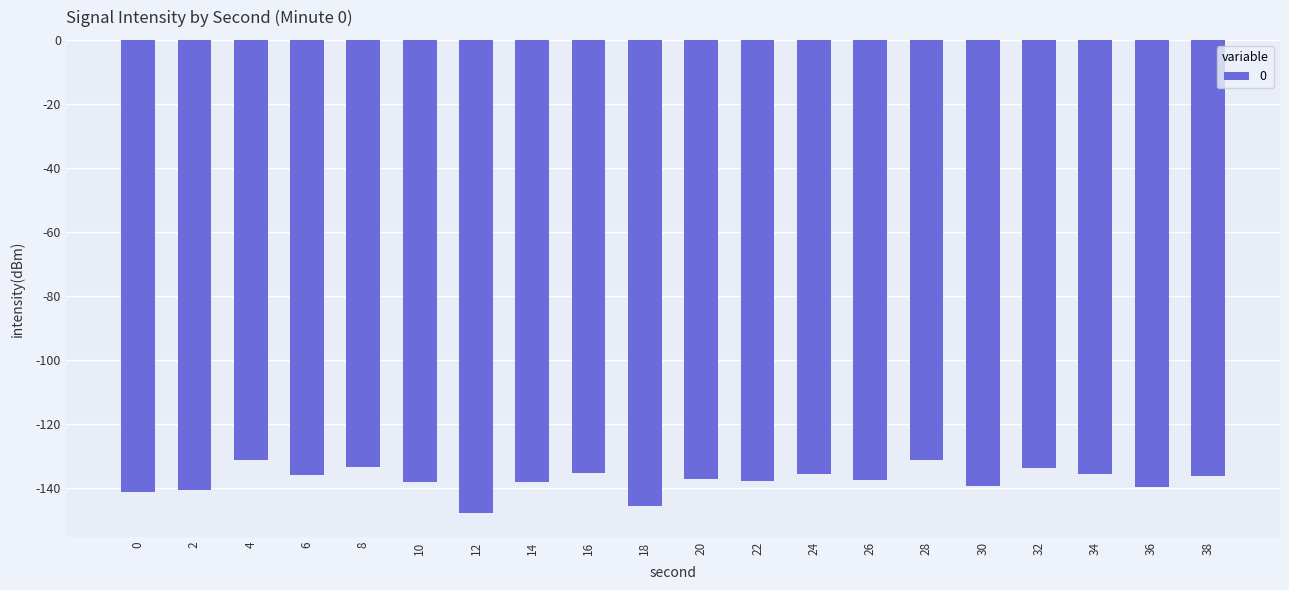

What is the minimum value shown in the chart?

-148.0